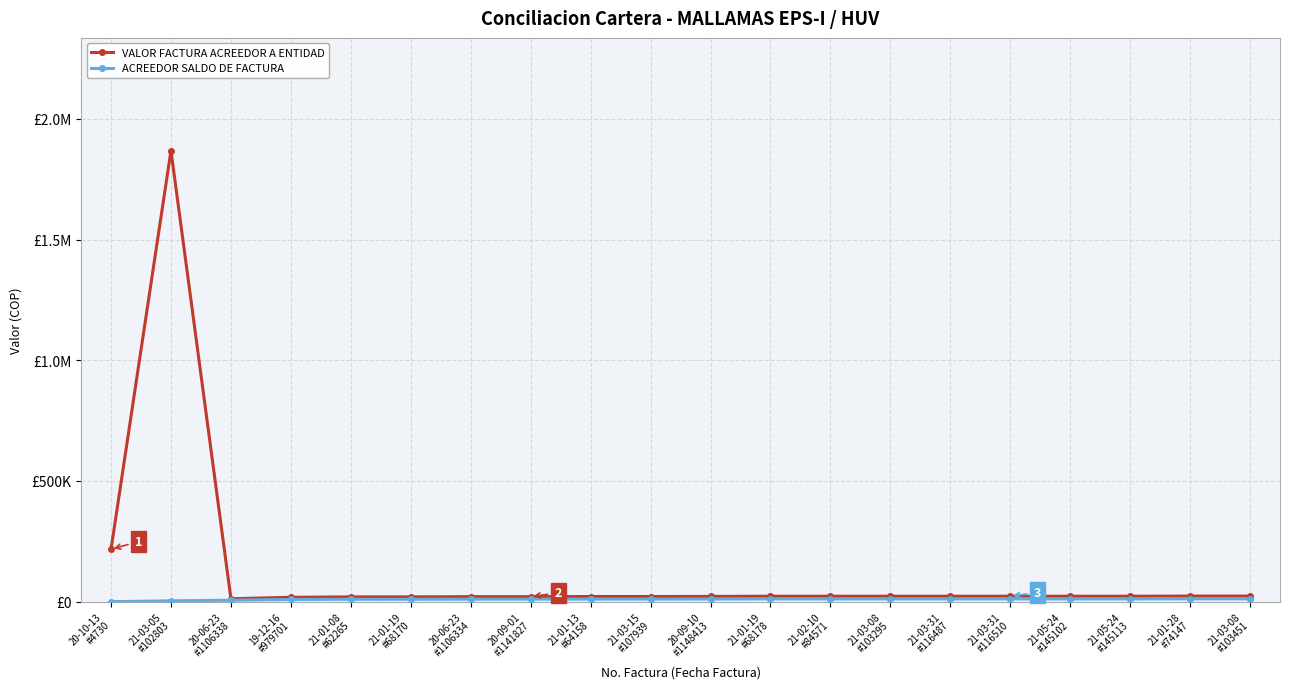

Does the chart have visible grid lines?

Yes